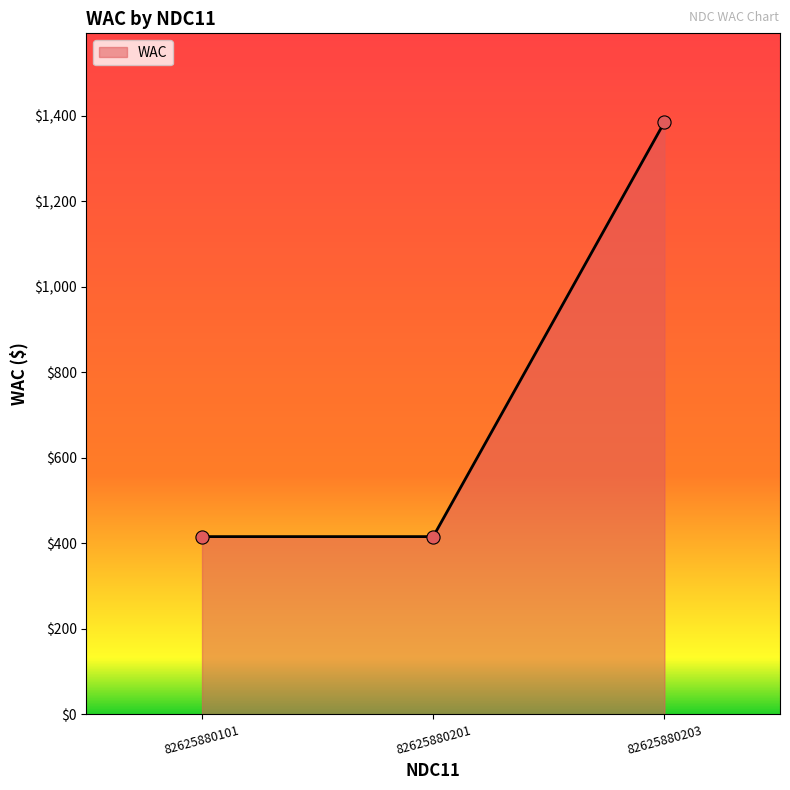

What is the change in value from 82625880201 to 82625880203?

+969.8